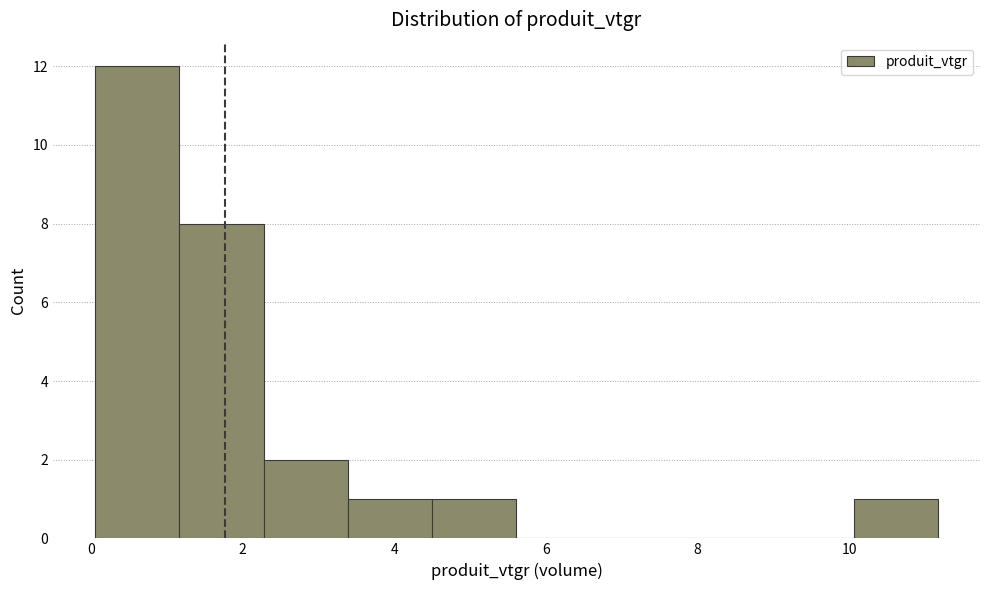

What is the height of the bar covering 3.4 to 4.6 on the x-axis? Neither the bar edges nor the heights are printed on the chart, so give them approximately, as read against the axes.

1